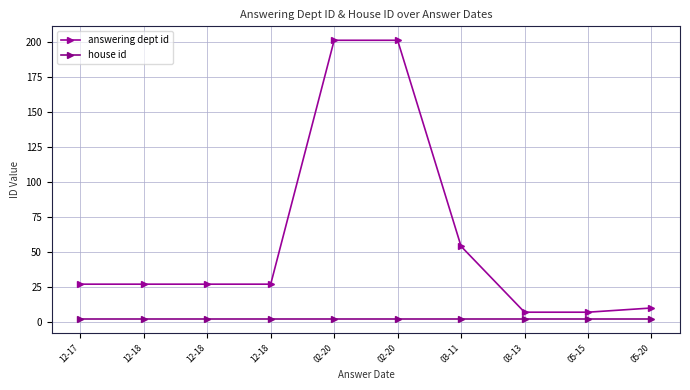

How many lines are shown in the chart?

2